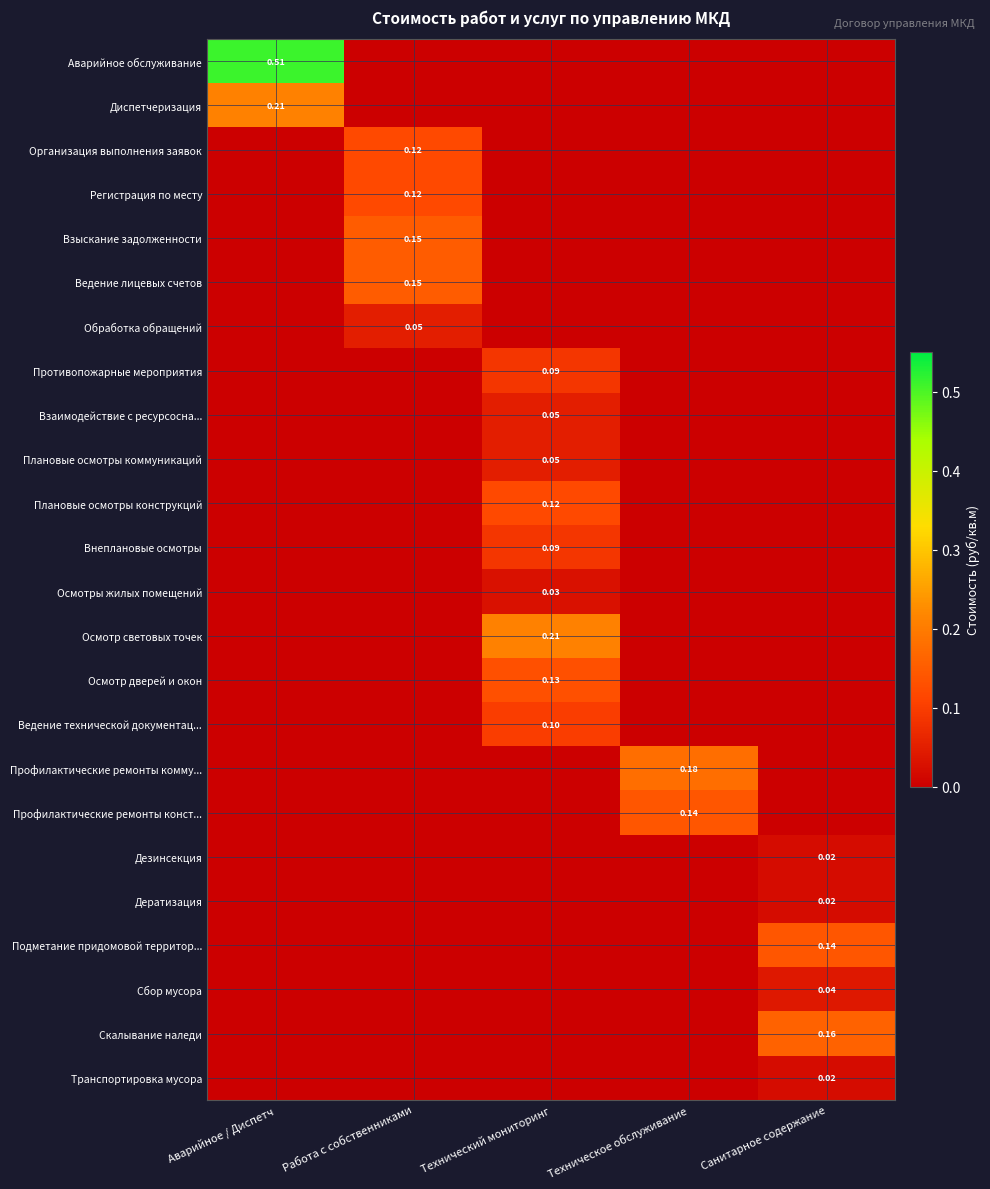

Where is Сбор мусора nearest to the value 0?

Аварийное / Диспетч